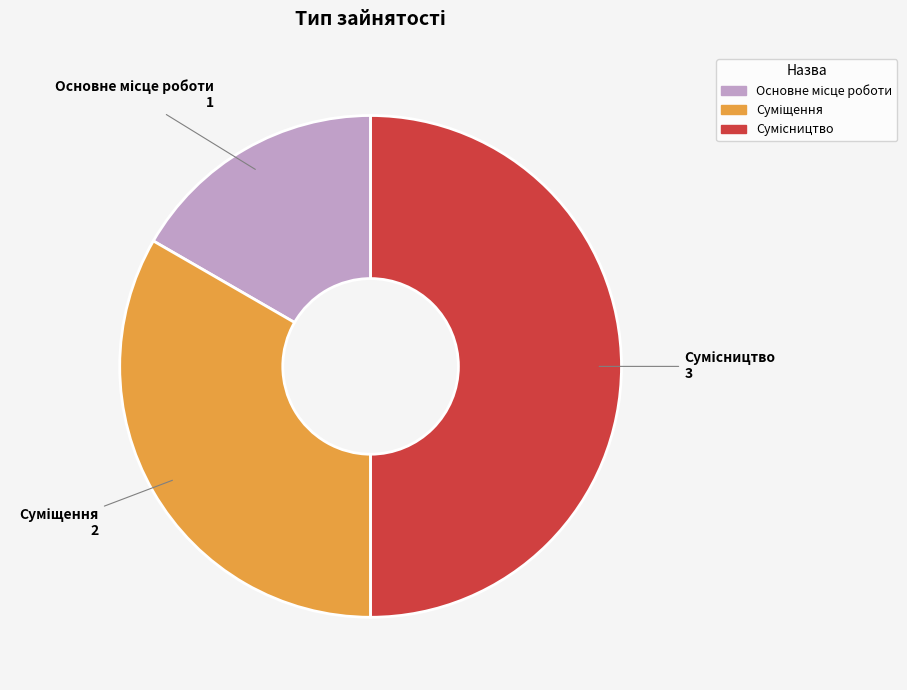

How much of the chart is everything except Суміщення?

66.7%